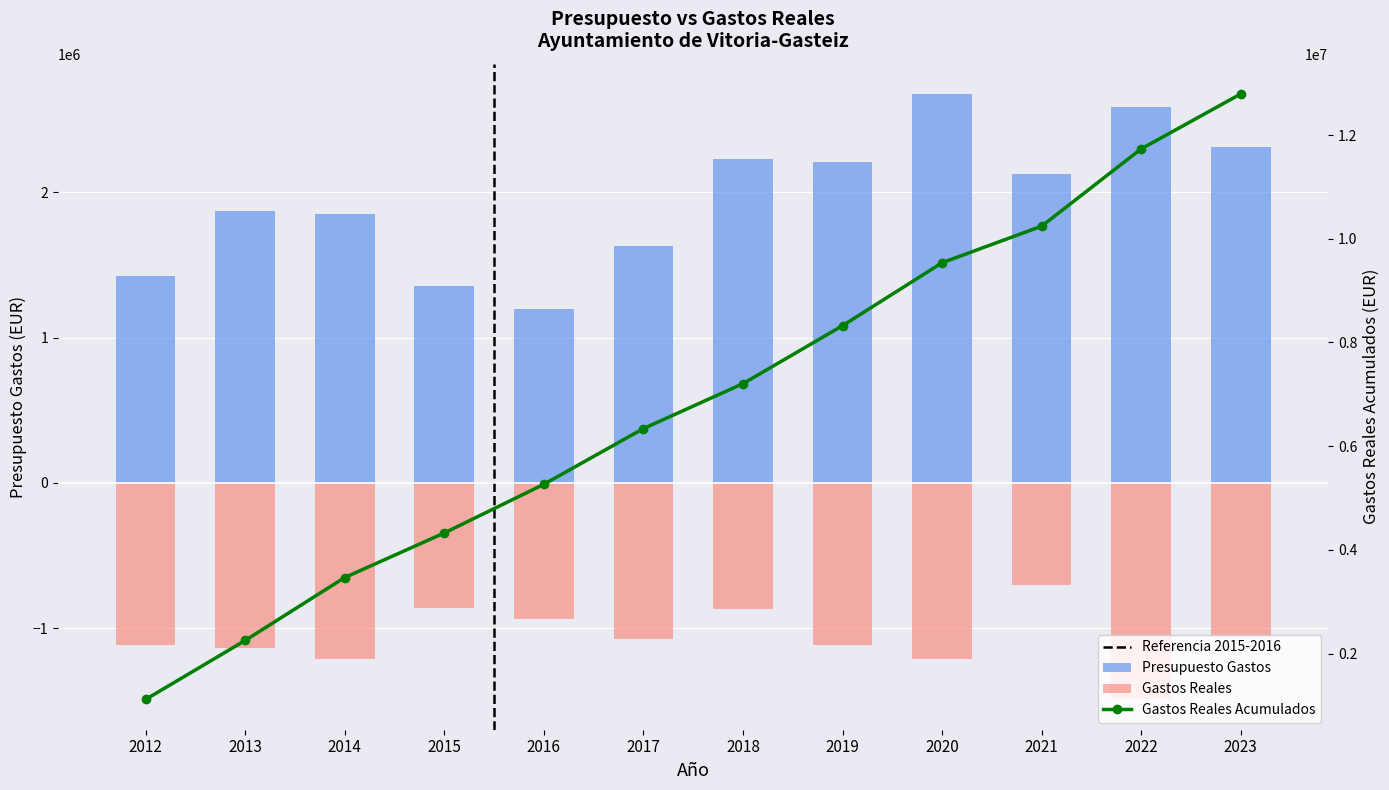

What is the value of the Gastos Reales bar at the 8th from the left?

-1117665.6